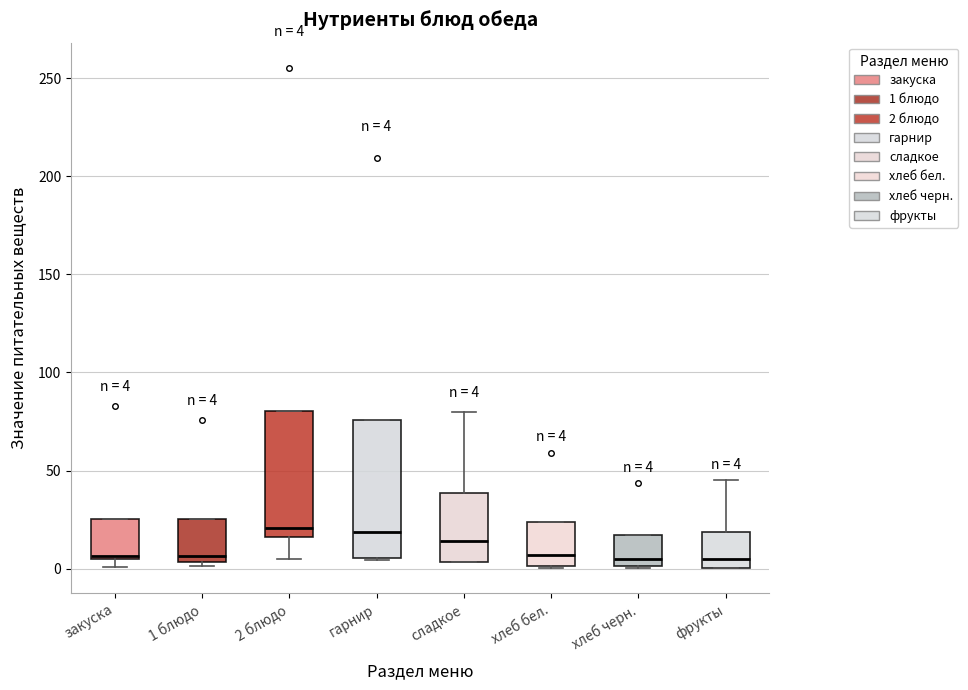

Which box is the tallest, from its lower edge to its upper edge?

гарнир